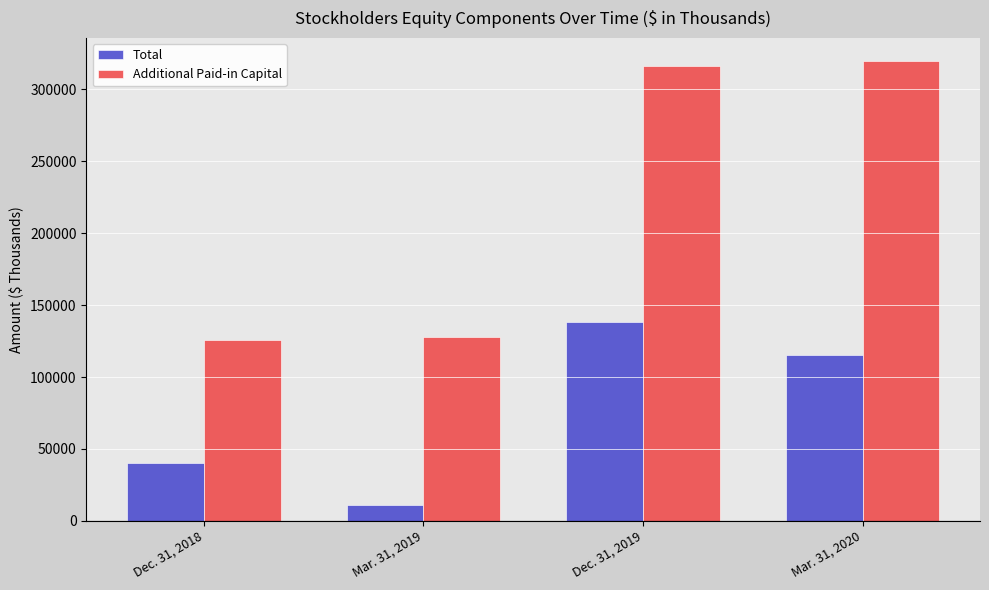

Which label corresponds to the smallest value in the chart?

Mar. 31, 2019